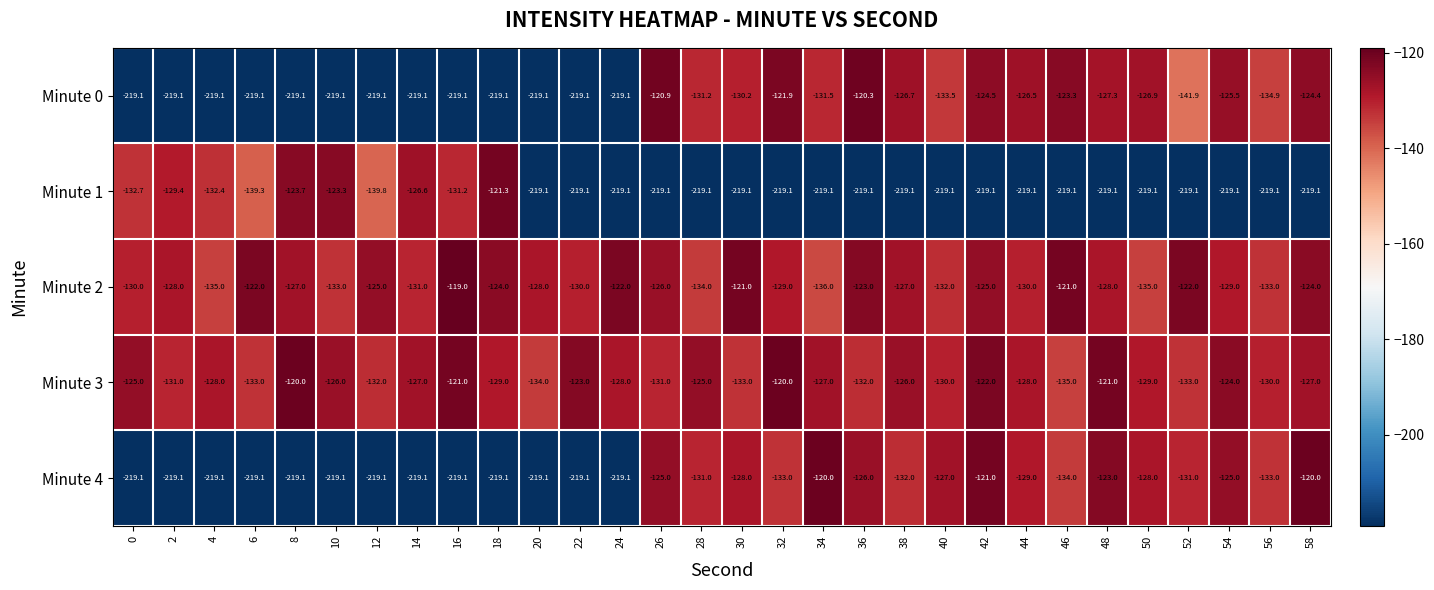

Which series has the largest total across all categories?

Minute 2